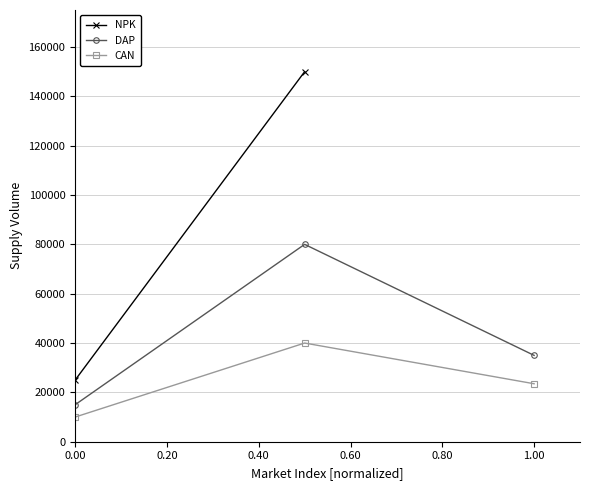

The value of DAP at 0.40 is 52444. True or false?

False